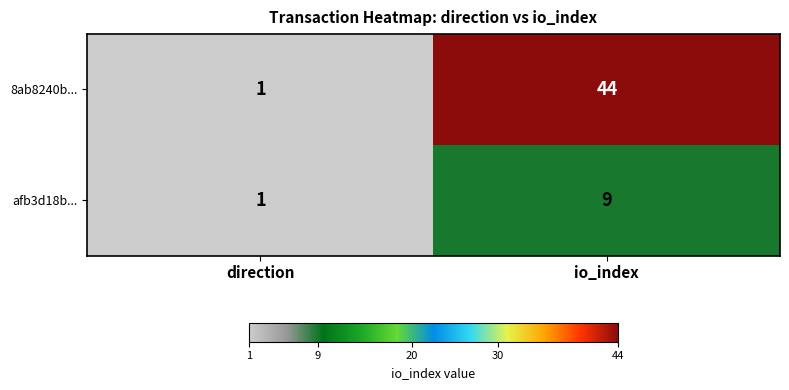

Is it true that afb3d18b... equals 9 at io_index?

True